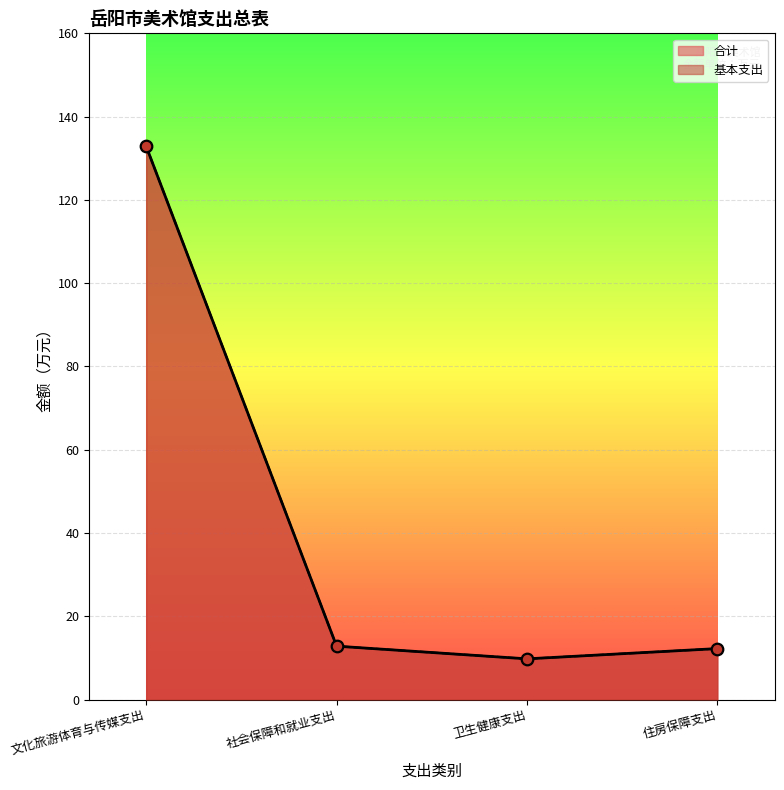

Which series has the largest total across all categories?

合计